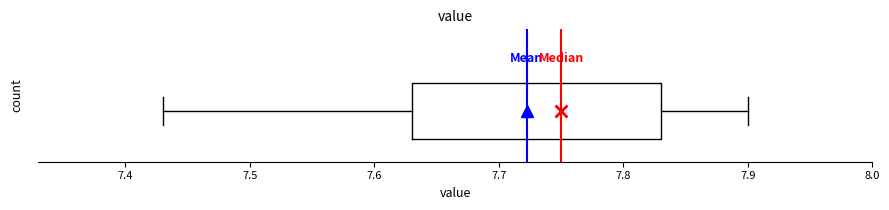

Read this box plot against the x-axis: the position of the median line, the range covered by the box, and the ends of both whiskers. The values are not printed on the chart, so give them approximately, as read against the axis.

median 7.75, box 7.63 to 7.83, whiskers 7.43 to 7.90